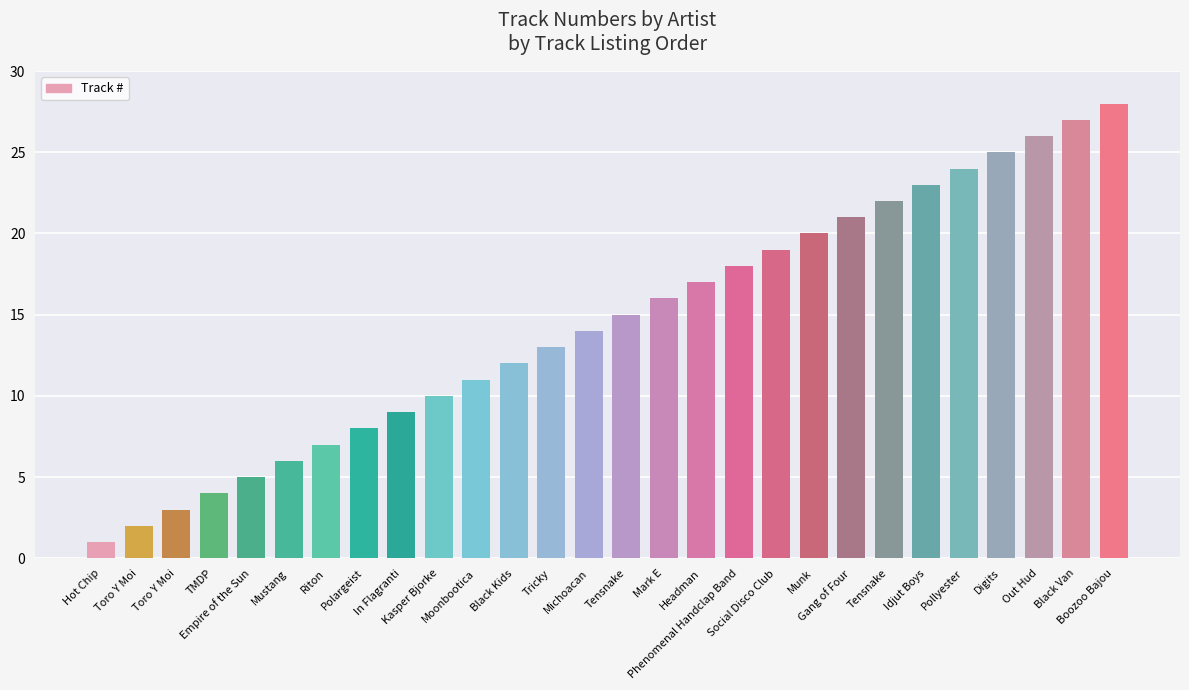

What is the change in value from Michoacan to Munk?

+6